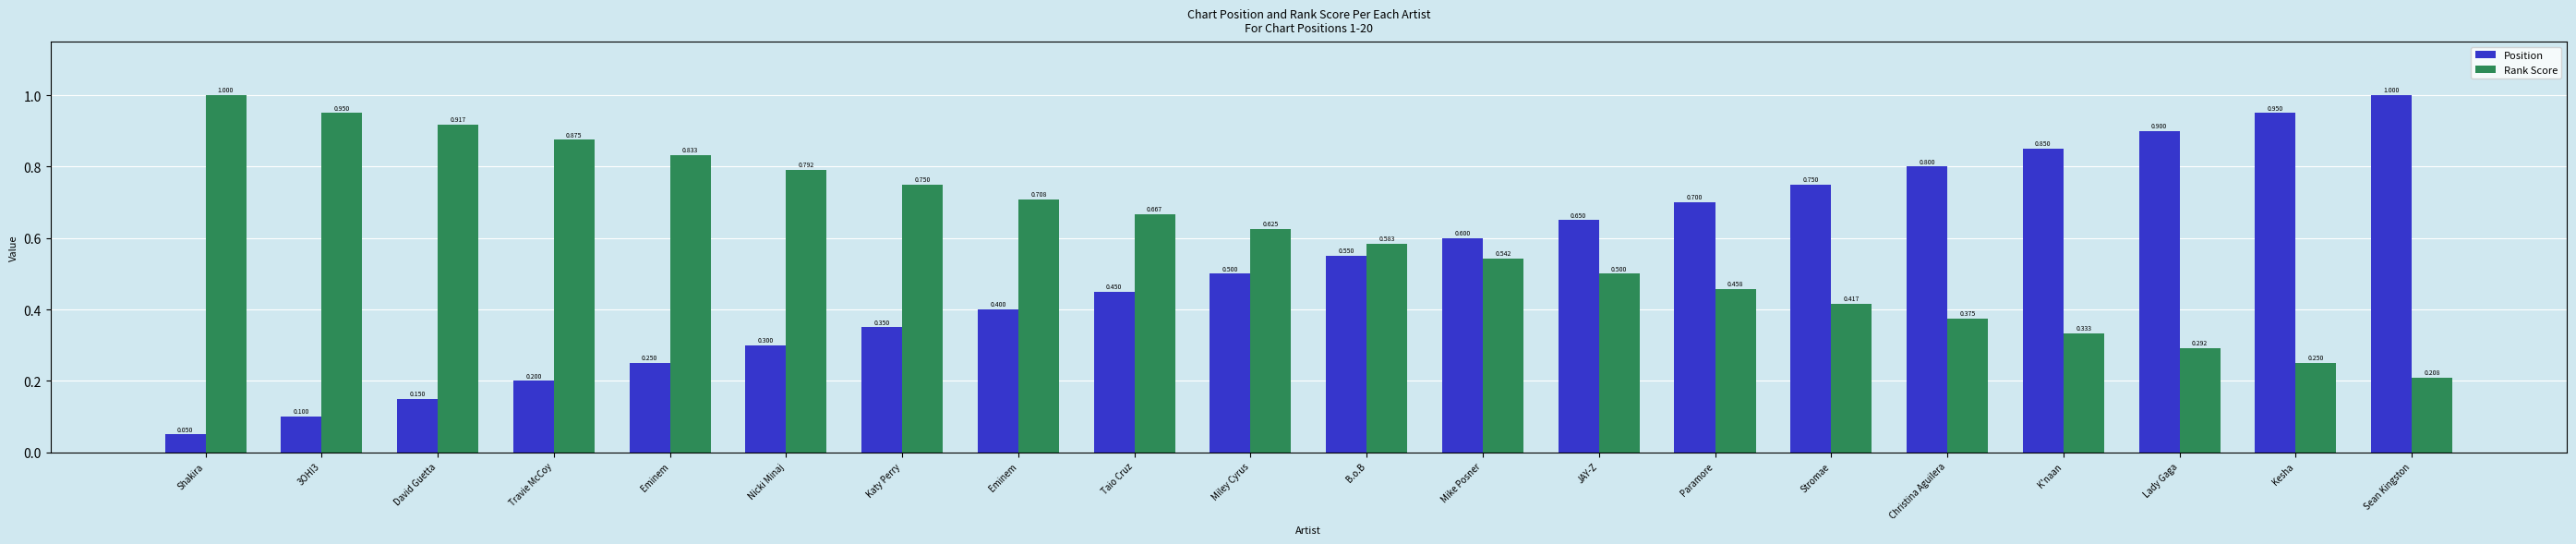

Rank the series by their maximum value, from highest to lowest.

Position, Rank Score